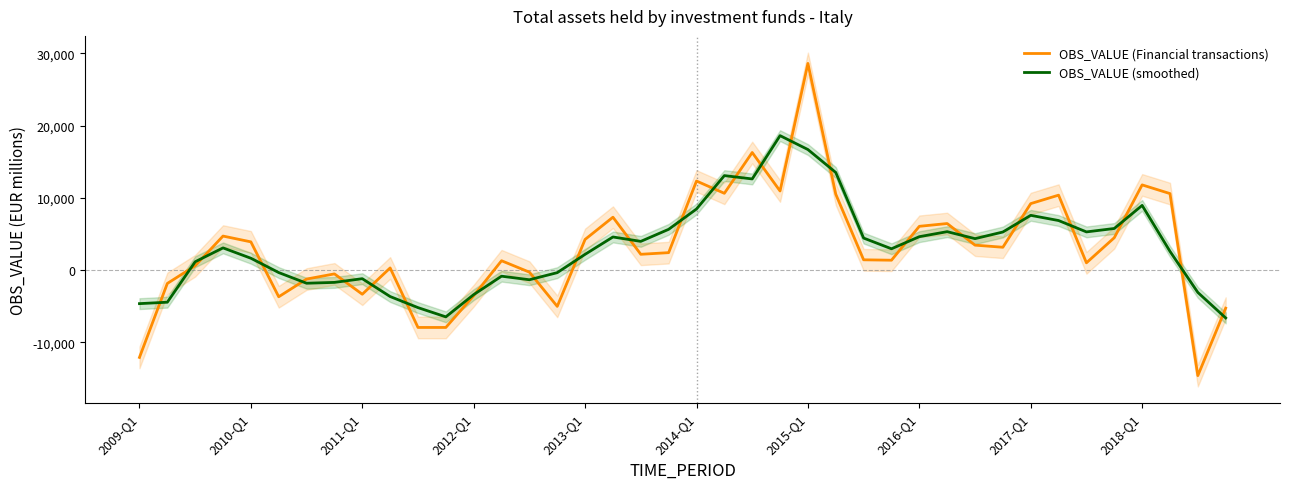

The value of OBS_VALUE (smoothed) at 2012-Q1 is -3407.3. True or false?

True